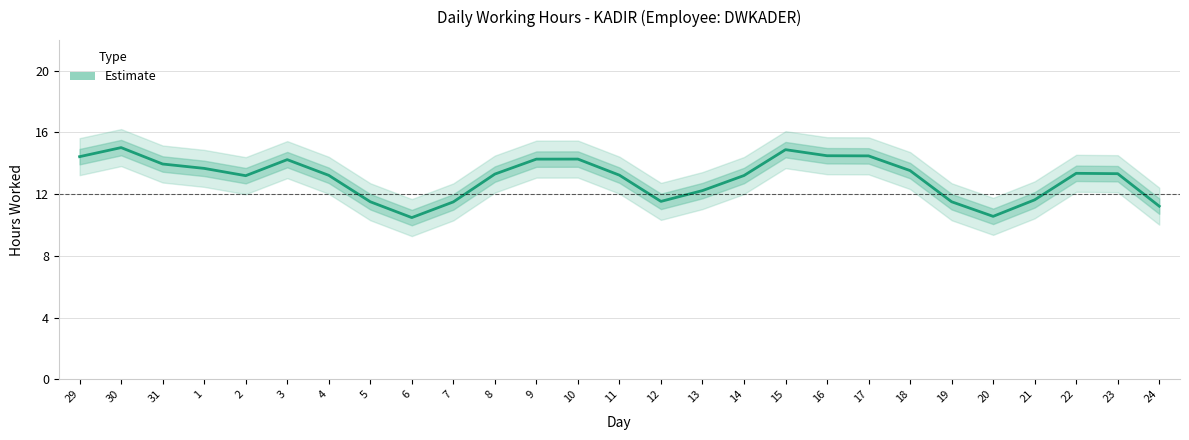

What is the sum of all values?

352.2